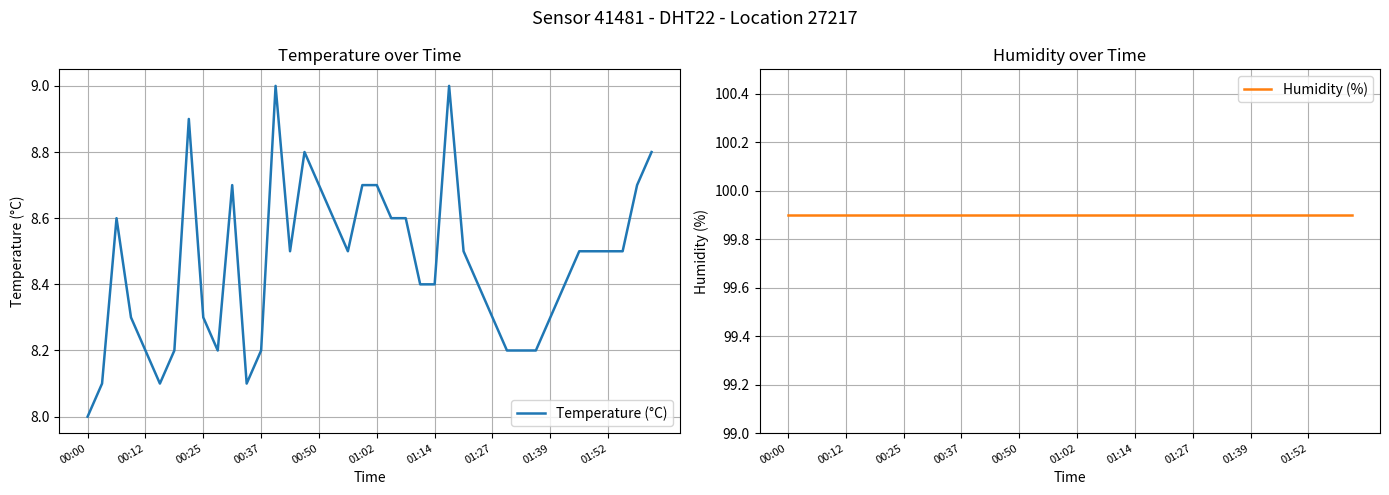

At which category is the sum across all series the highest?

13